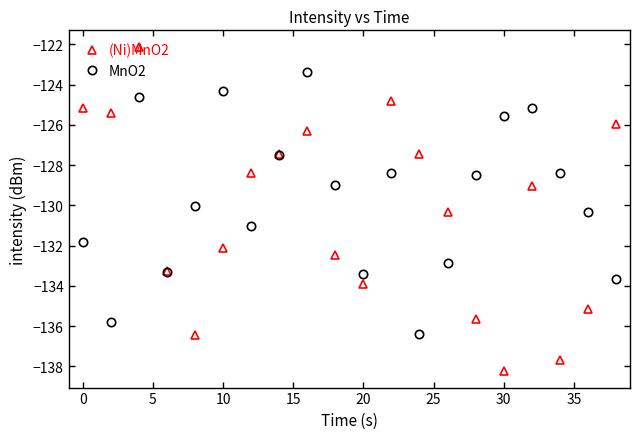

Does the chart have visible grid lines?

No